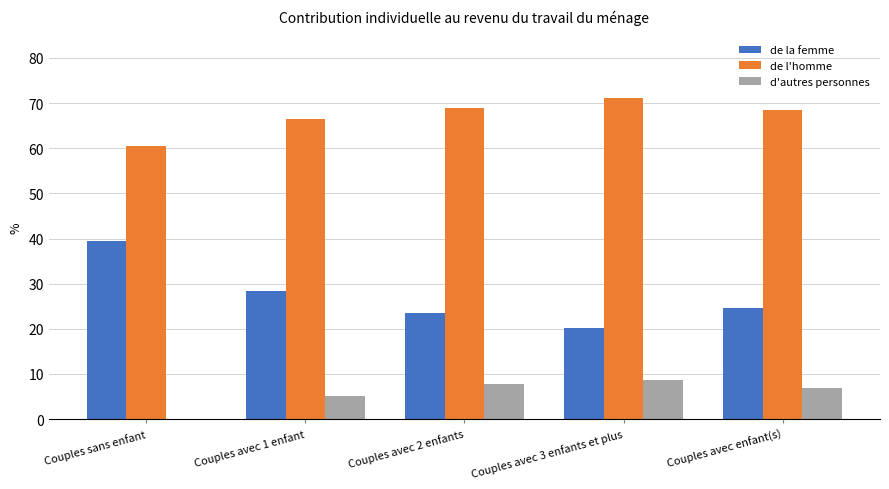

How many categories are shown in the chart?

5